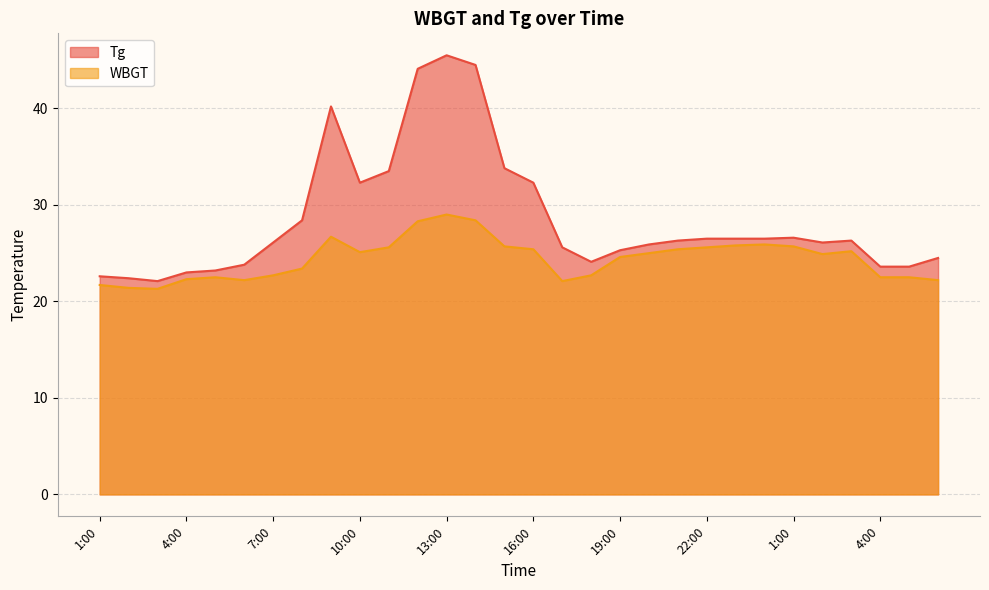

Reading left to right, what are all the values shown in this chart?

WBGT: 1:00=21.7	2:00=21.4	3:00=21.3	4:00=22.3	5:00=22.5	6:00=22.2	7:00=22.7	8:00=23.4	9:00=26.7	10:00=25.1	11:00=25.6	12:00=28.3	13:00=29.0	14:00=28.4	15:00=25.7	16:00=25.4	17:00=22.1	18:00=22.7	19:00=24.6	20:00=25.0	21:00=25.4	22:00=25.6	23:00=25.8	24:00=25.9	1:00=25.7	2:00=24.9	3:00=25.2	4:00=22.5	5:00=22.5	6:00=22.2
Tg: 1:00=22.6	2:00=22.4	3:00=22.1	4:00=23.0	5:00=23.2	6:00=23.8	7:00=26.1	8:00=28.4	9:00=40.2	10:00=32.3	11:00=33.5	12:00=44.1	13:00=45.5	14:00=44.5	15:00=33.8	16:00=32.3	17:00=25.6	18:00=24.1	19:00=25.3	20:00=25.9	21:00=26.3	22:00=26.5	23:00=26.5	24:00=26.5	1:00=26.6	2:00=26.1	3:00=26.3	4:00=23.6	5:00=23.6	6:00=24.5